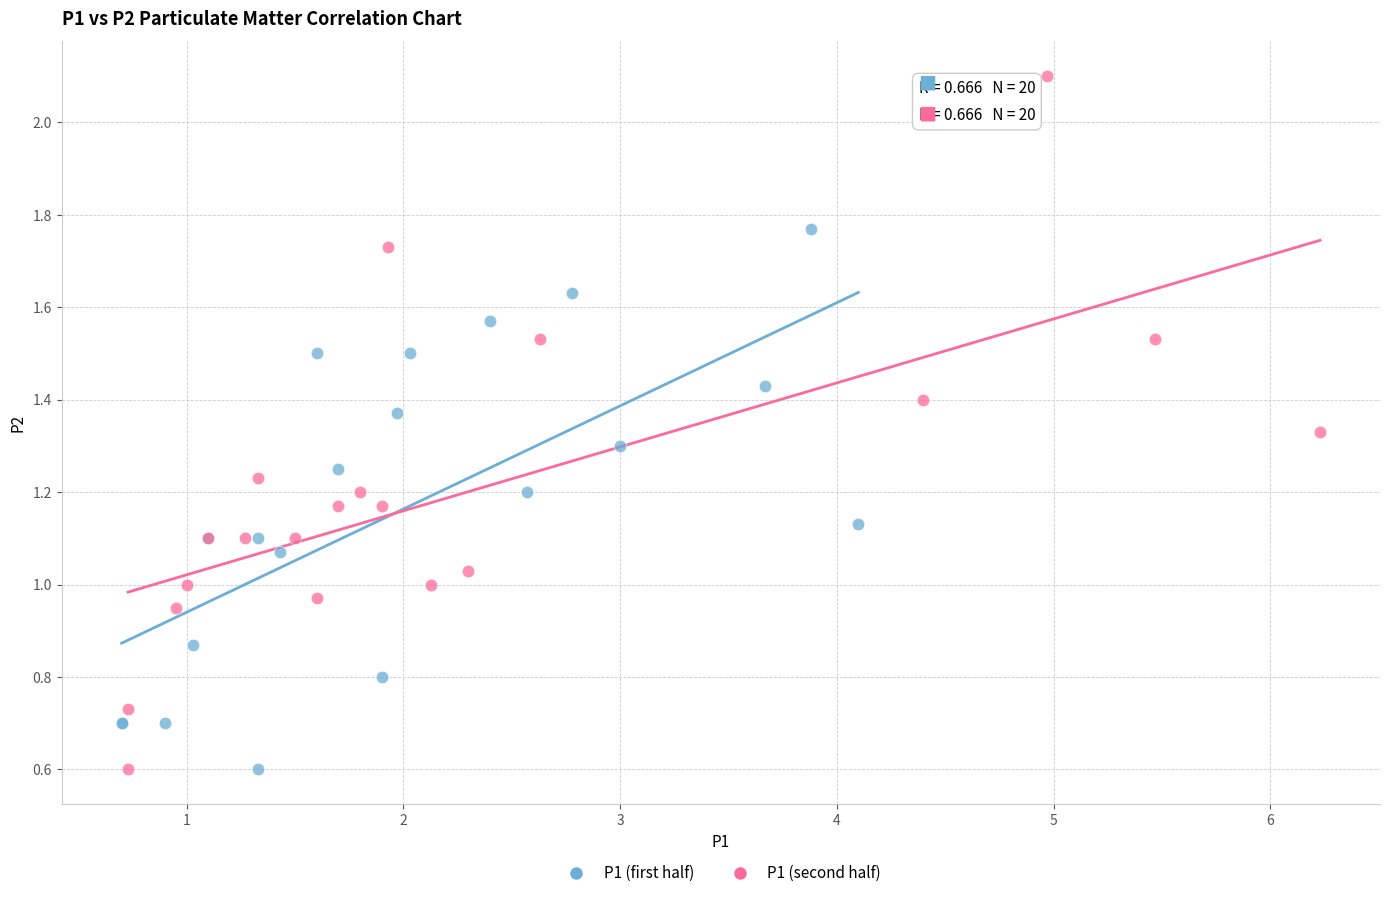

Which series contains the highest Y value?

P1 (second half)